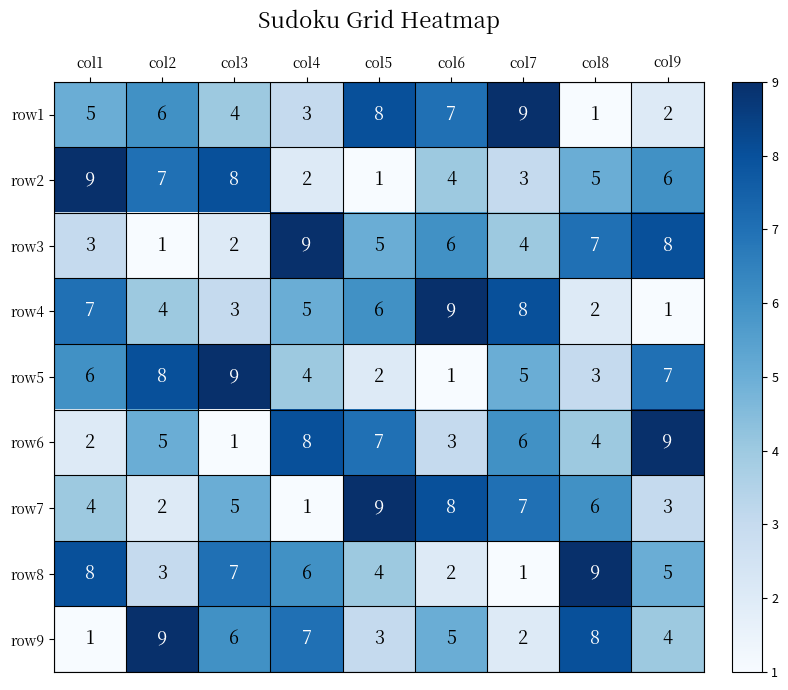

Read the row5 value at col9.

7